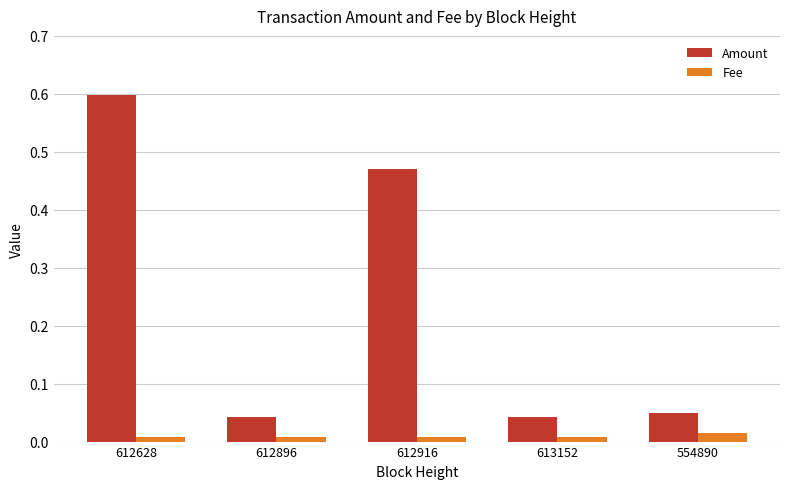

True or false: Amount has a value of 0.2 at 612628.

False